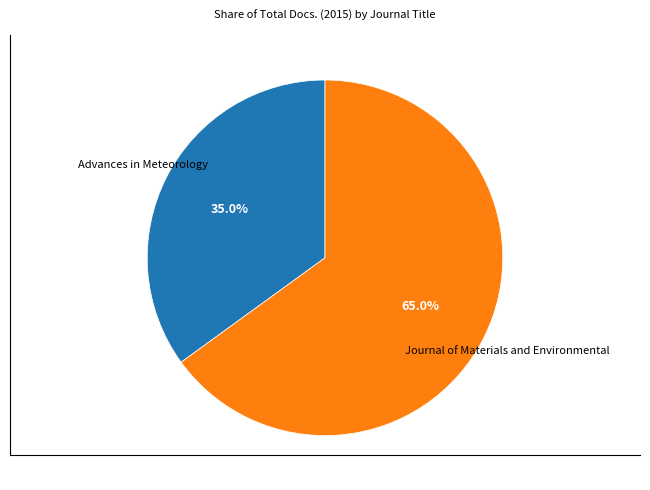

Is there any slice that represents more than half of the pie?

Yes